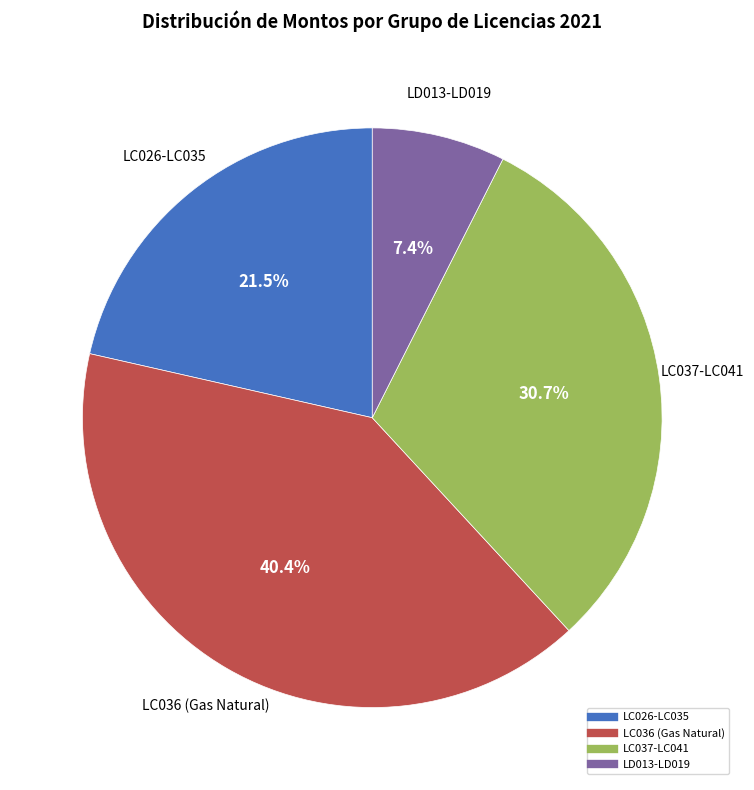

Is there any slice that represents more than half of the pie?

No